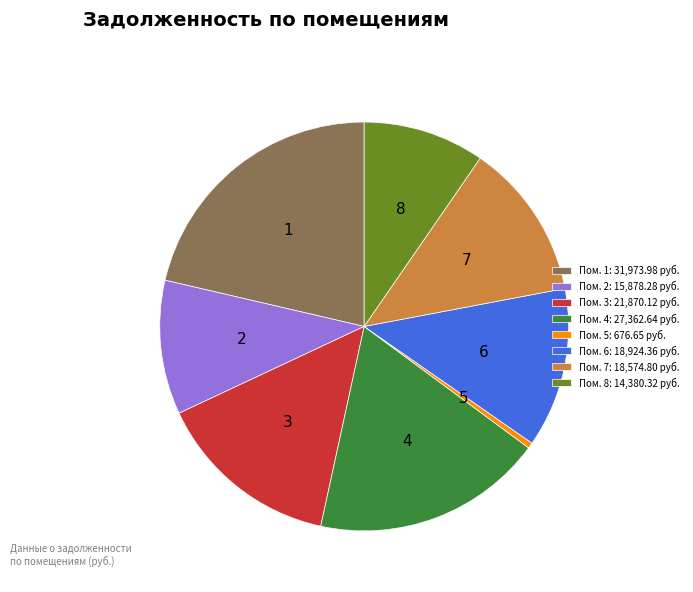

The Пом. 7: 18,574.80 руб. slice represents 12% of the pie. True or false?

True